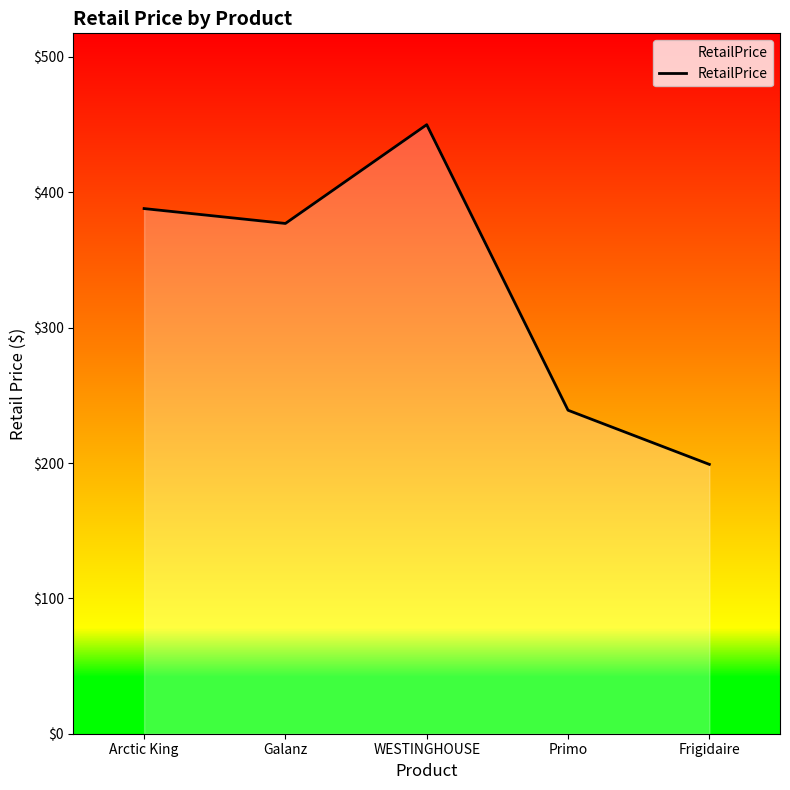

Which category has the lowest value across all series?

Frigidaire